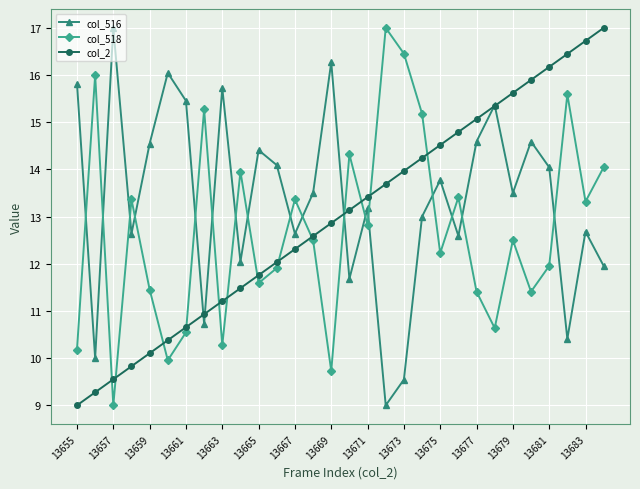

Which series has the largest total across all categories?

col_516